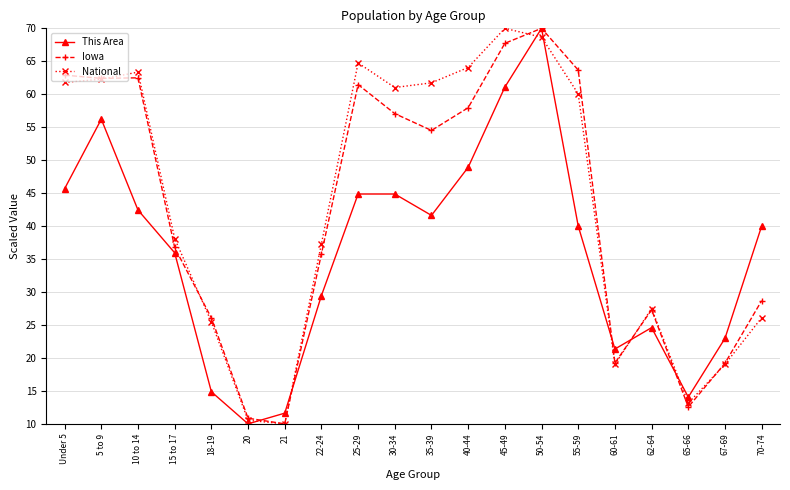

What is the difference between the highest and lowest values at 15 to 17?

2.2